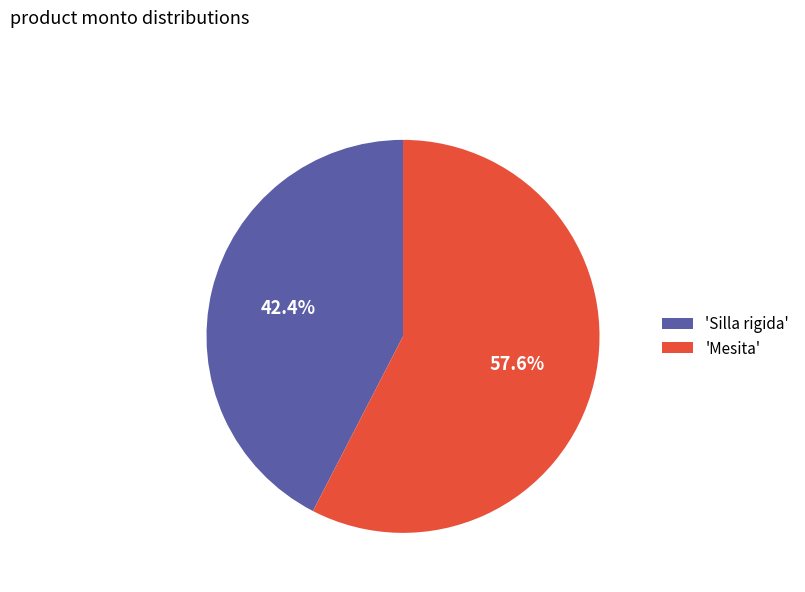

Does 'Mesita' represent more than half of the total?

Yes